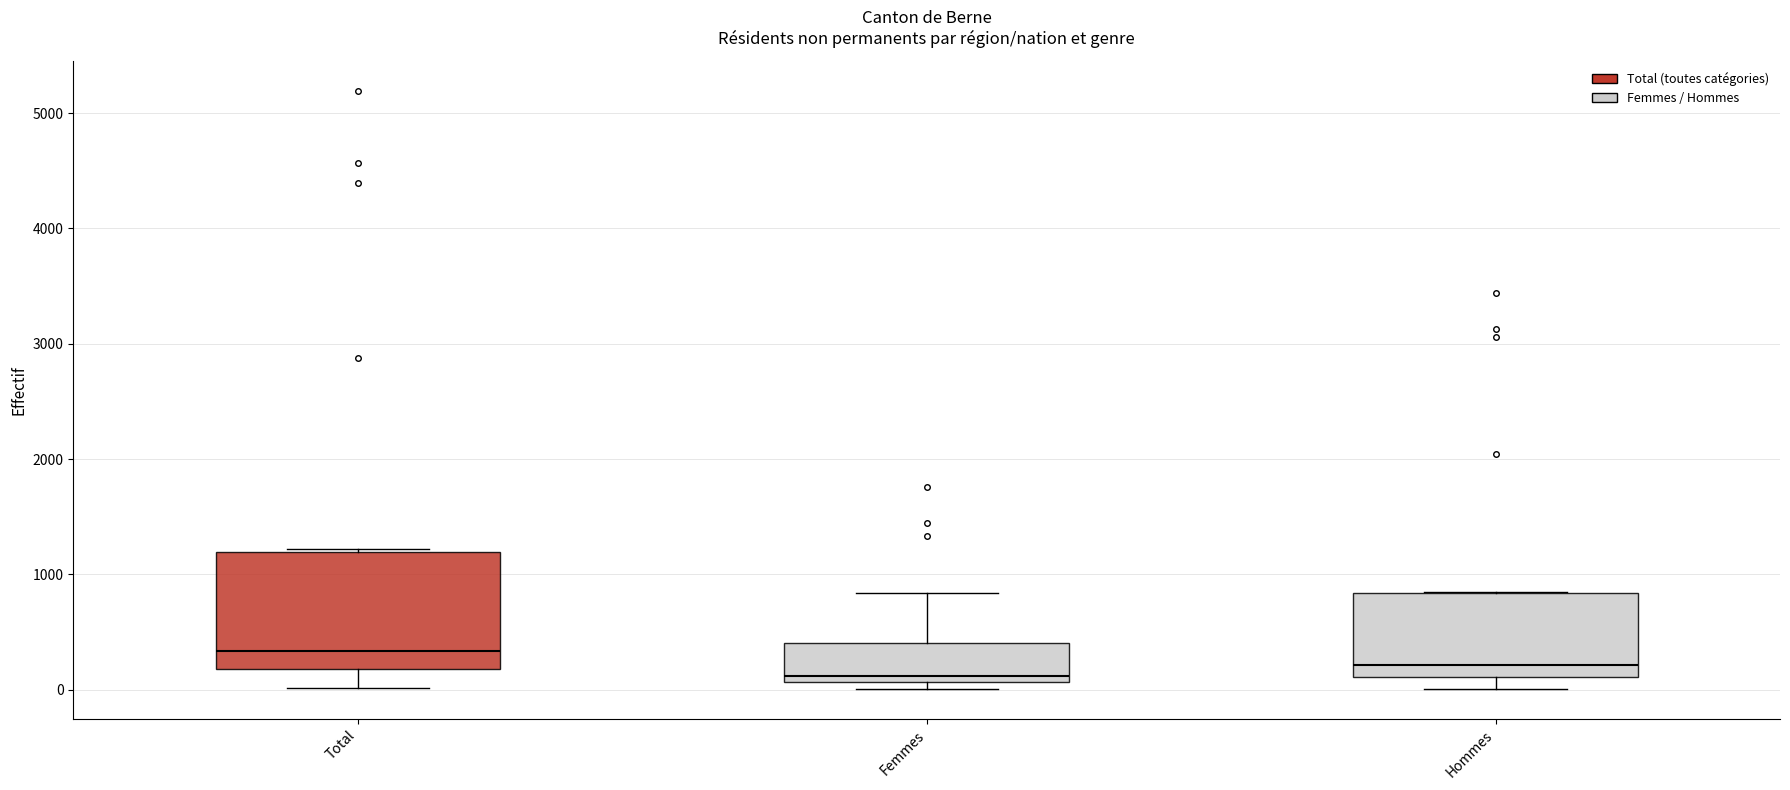

Reading left to right, read every box against the y-axis: the position of its median line, the range the box covers, and the ends of its whiskers. The values are not printed on the chart, so give them approximately, as read against the axis.

Total: median 300, box 200 to 1200, whiskers 0 to 1200
Femmes: median 100 (just above the box's lower edge), box 100 to 400, whiskers 0 to 800
Hommes: median 200, box 100 to 800, whiskers 0 to 800